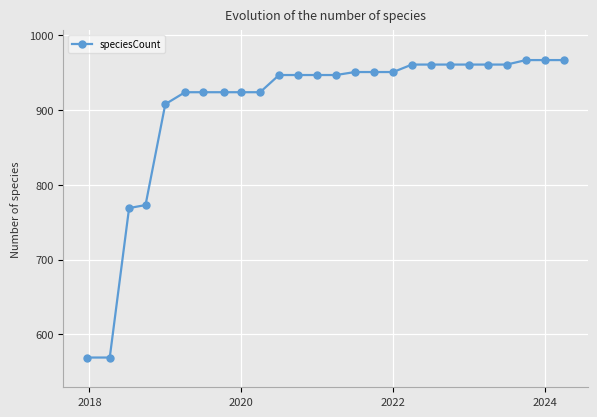

How many series are shown in this chart?

1